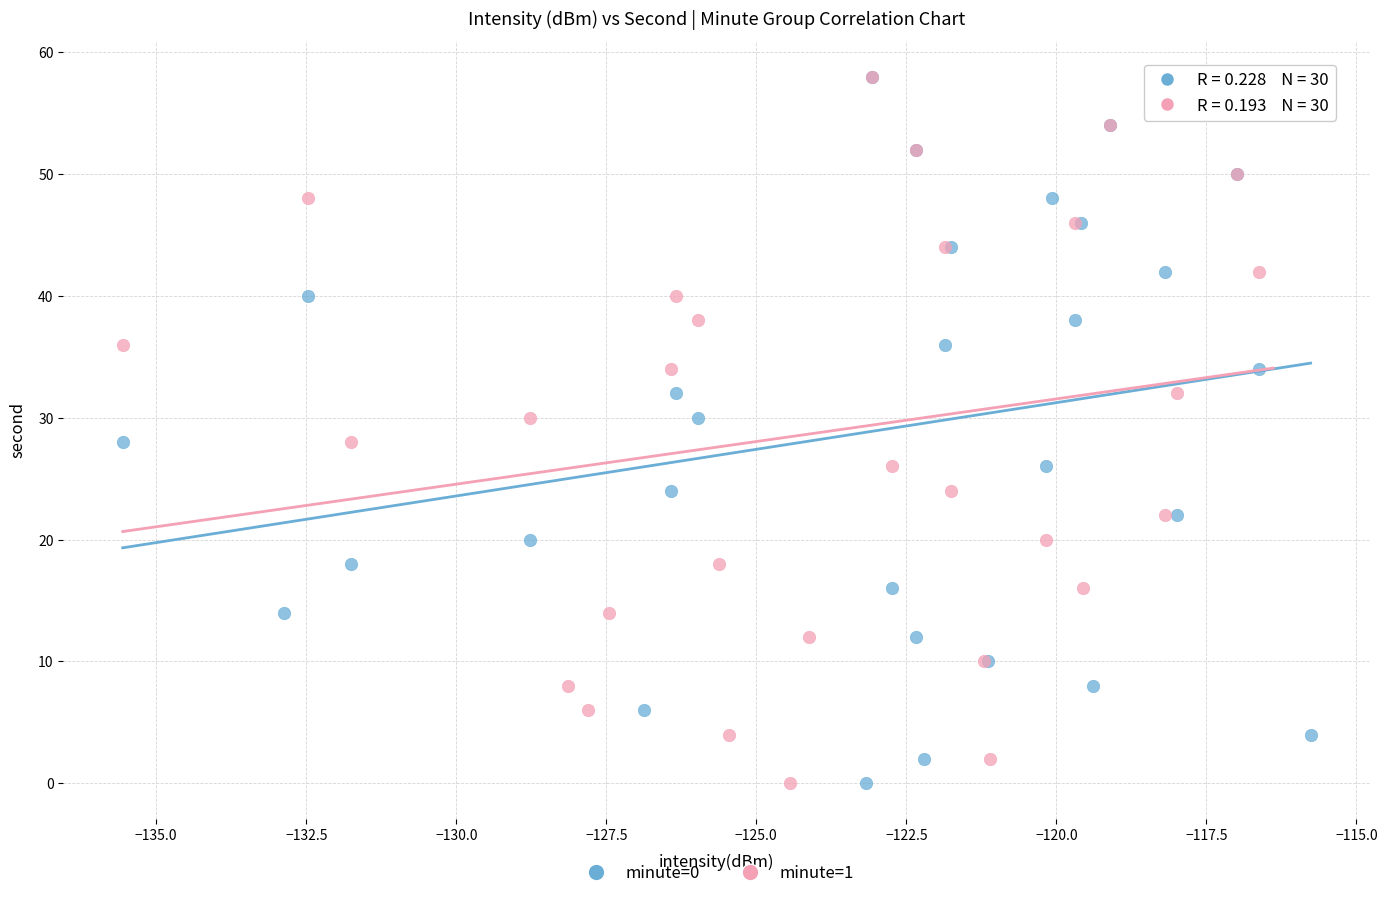

What are all the series names shown in the legend?

minute=0, minute=1